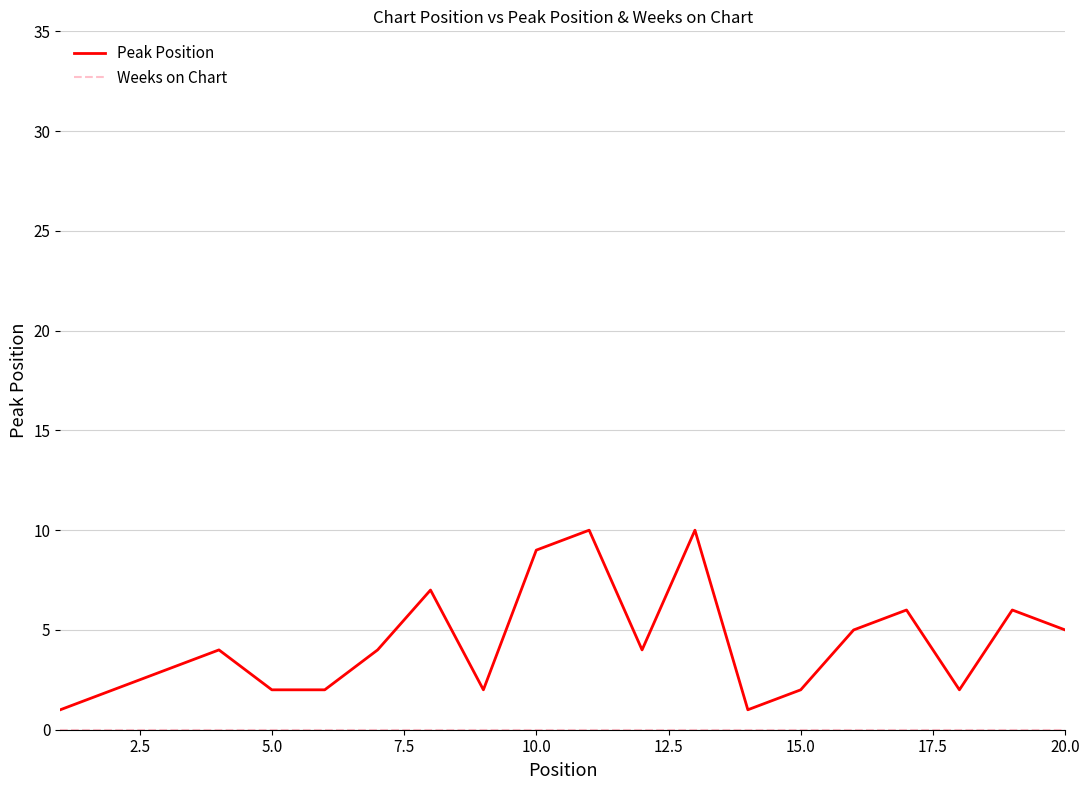

Which series has the largest range (max minus min)?

Peak Position